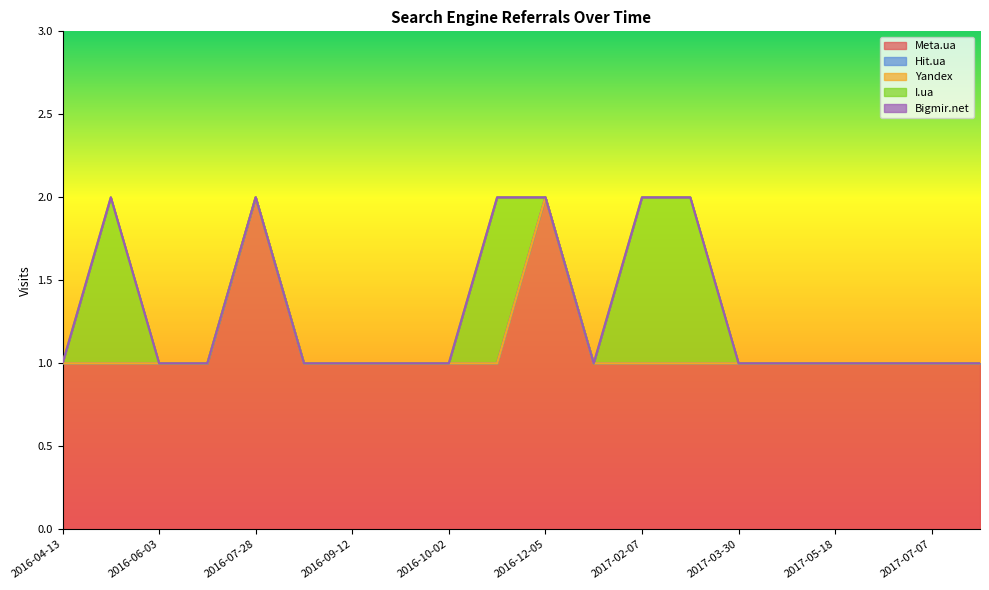

Between 2017-05-22 and 2017-05-18, which is larger?

2017-05-22